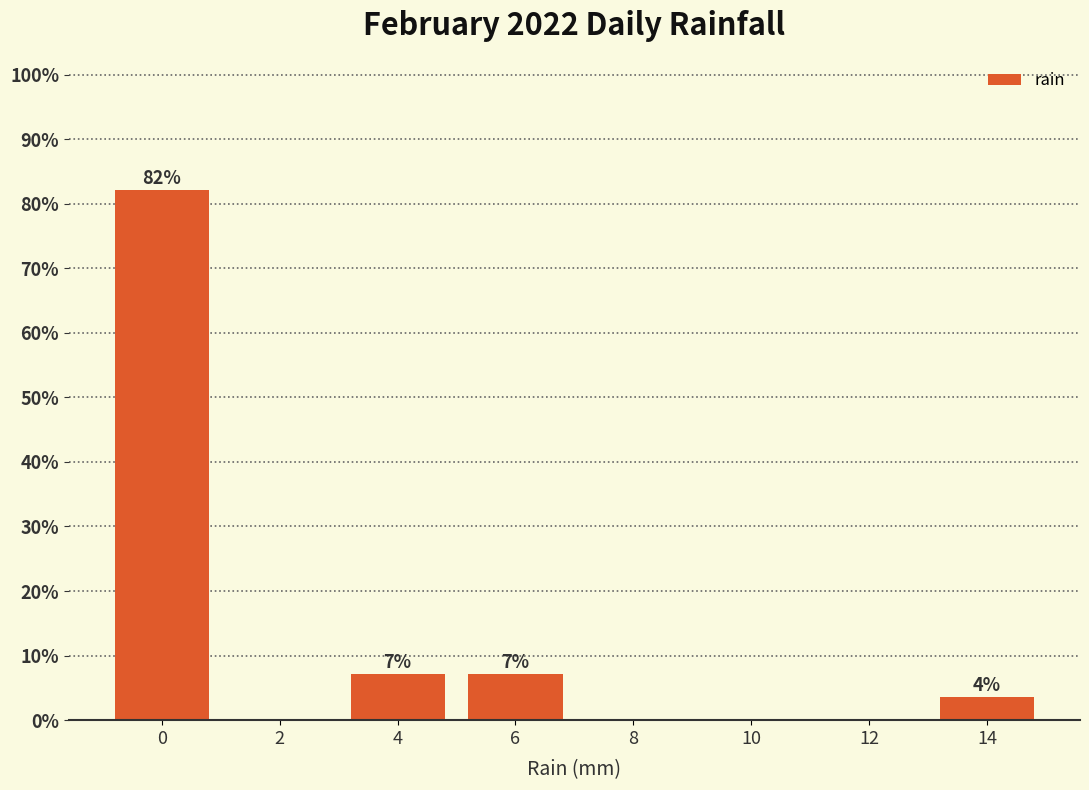

Are the bars horizontal?

No